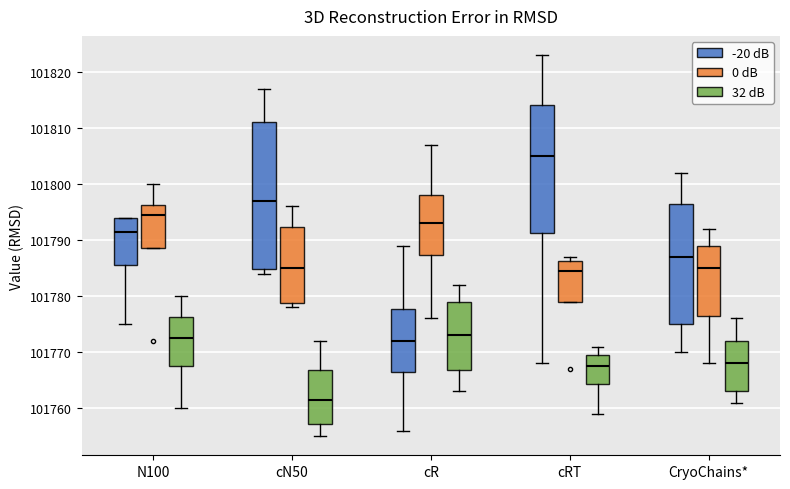

Reading left to right, transcribe this box plot: for each box, give where its median line is, the range the box spans, and where its two whiskers end, as read against the y-axis. The values are not printed on the chart, so give them approximately, as read against the axis.

N100 (-20 dB): median 101792, box 101786 to 101794, whiskers 101775 to 101794
N100 (0 dB): median 101795, box 101789 to 101796, whiskers 101789 to 101800
N100 (32 dB): median 101773, box 101768 to 101776, whiskers 101760 to 101780
cN50 (-20 dB): median 101797, box 101785 to 101811, whiskers 101784 to 101817
cN50 (0 dB): median 101785, box 101779 to 101792, whiskers 101778 to 101796
cN50 (32 dB): median 101762, box 101757 to 101767, whiskers 101755 to 101772
cR (-20 dB): median 101772, box 101767 to 101778, whiskers 101756 to 101789
cR (0 dB): median 101793, box 101787 to 101798, whiskers 101776 to 101807
cR (32 dB): median 101773, box 101767 to 101779, whiskers 101763 to 101782
cRT (-20 dB): median 101805, box 101791 to 101814, whiskers 101768 to 101823
cRT (0 dB): median 101785, box 101779 to 101786, whiskers 101779 to 101787
cRT (32 dB): median 101768, box 101764 to 101770, whiskers 101759 to 101771
CryoChains* (-20 dB): median 101787, box 101775 to 101797, whiskers 101770 to 101802
CryoChains* (0 dB): median 101785, box 101777 to 101789, whiskers 101768 to 101792
CryoChains* (32 dB): median 101768, box 101763 to 101772, whiskers 101761 to 101776